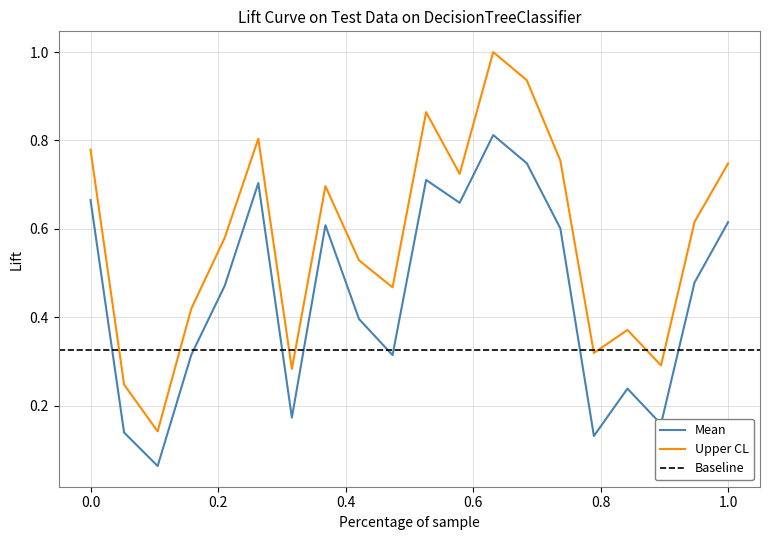

Which series has the largest range (max minus min)?

uppercl